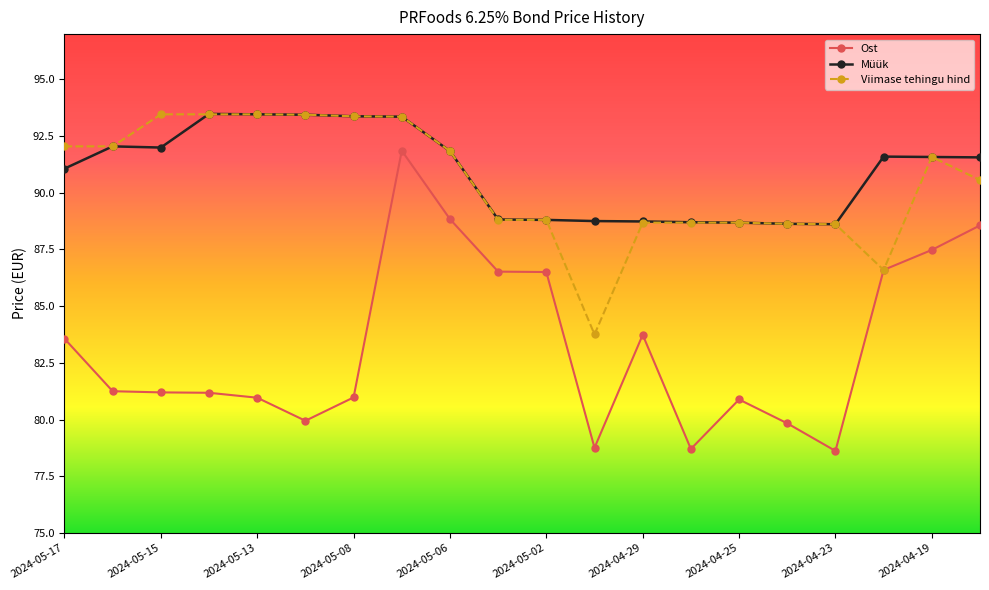

At how many categories does at least one series exceed 86?

20